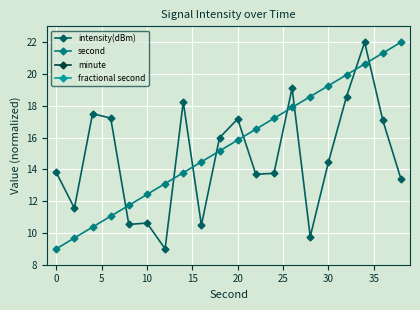

True or false: second and minute cross at least once.

False